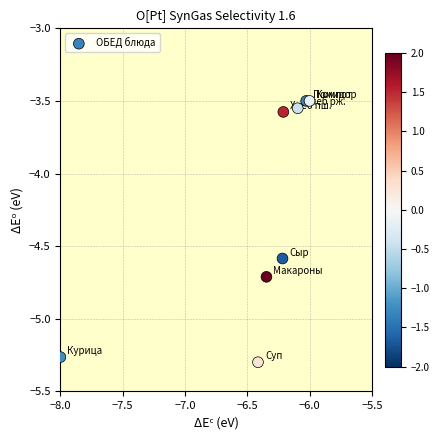

What is the average Y value?

-4.2